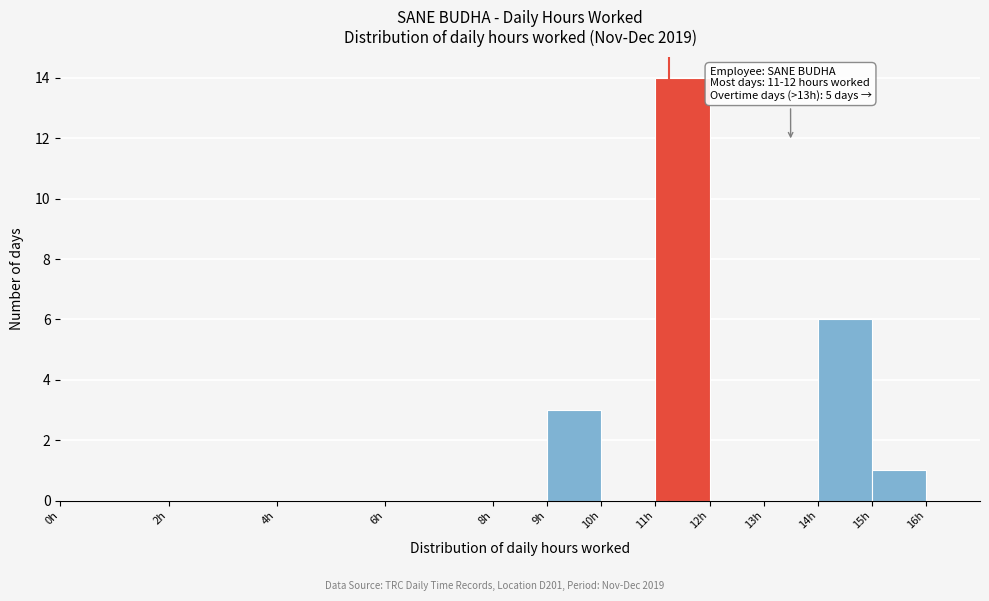

Over which range of the x-axis is the bar tallest?

11 to 12